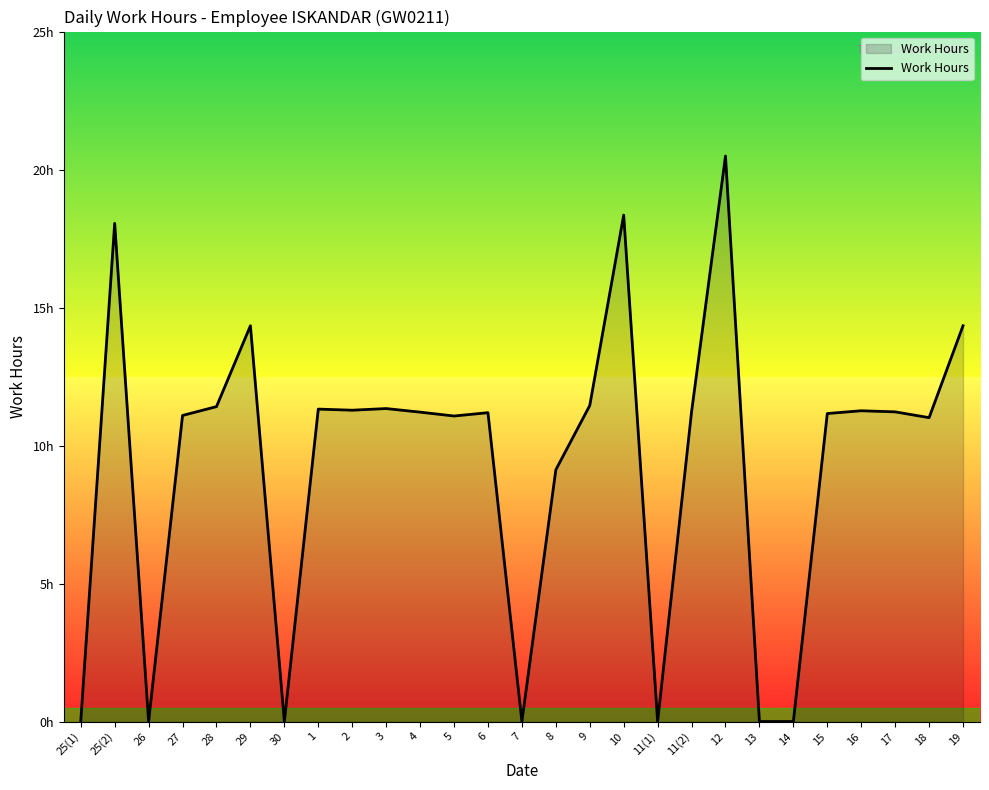

True or false: the data shows 0.0 at 13.

True